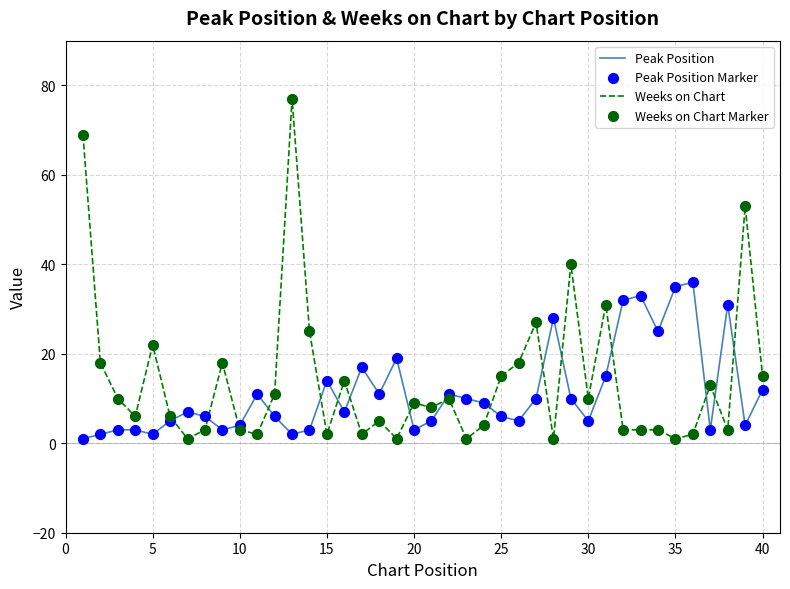

Which series has the largest range (max minus min)?

Weeks on Chart